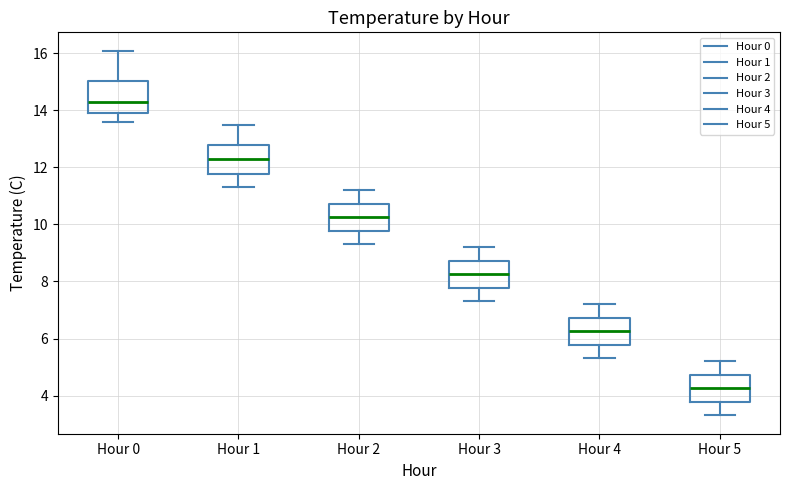

Reading left to right, read every box against the y-axis: the position of its median line, the range the box covers, and the ends of its whiskers. The values are not printed on the chart, so give them approximately, as read against the axis.

Hour 0: median 14.4, box 14.0 to 15.0, whiskers 13.6 to 16.2
Hour 1: median 12.4, box 11.8 to 12.8, whiskers 11.4 to 13.6
Hour 2: median 10.2, box 9.8 to 10.8, whiskers 9.4 to 11.2
Hour 3: median 8.2, box 7.8 to 8.8, whiskers 7.4 to 9.2
Hour 4: median 6.2, box 5.8 to 6.8, whiskers 5.4 to 7.2
Hour 5: median 4.2, box 3.8 to 4.8, whiskers 3.4 to 5.2